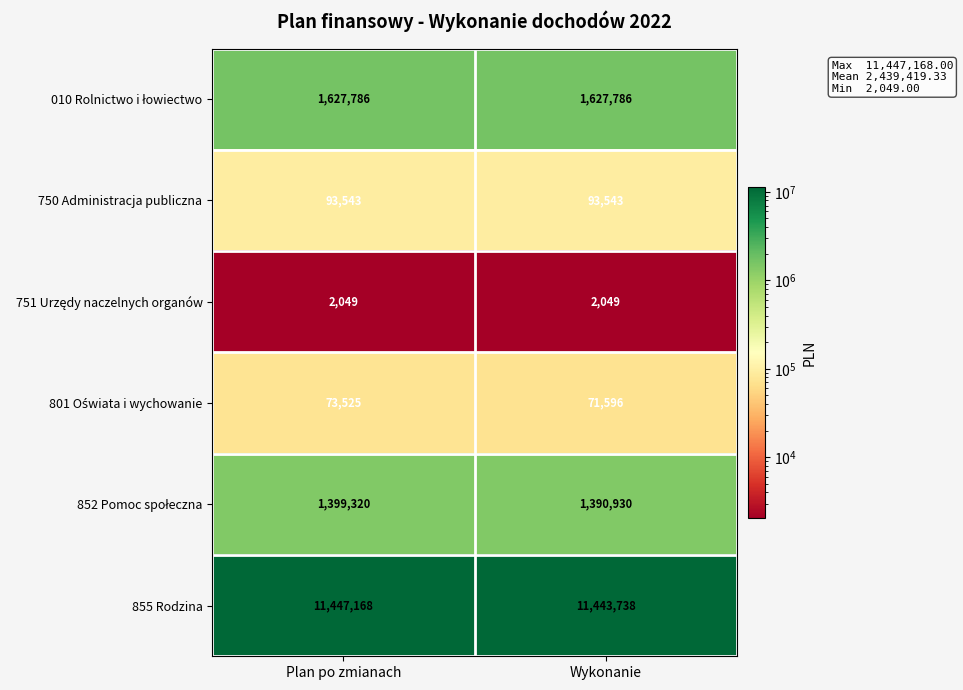

Which label corresponds to the largest value in the chart?

Plan po zmianach